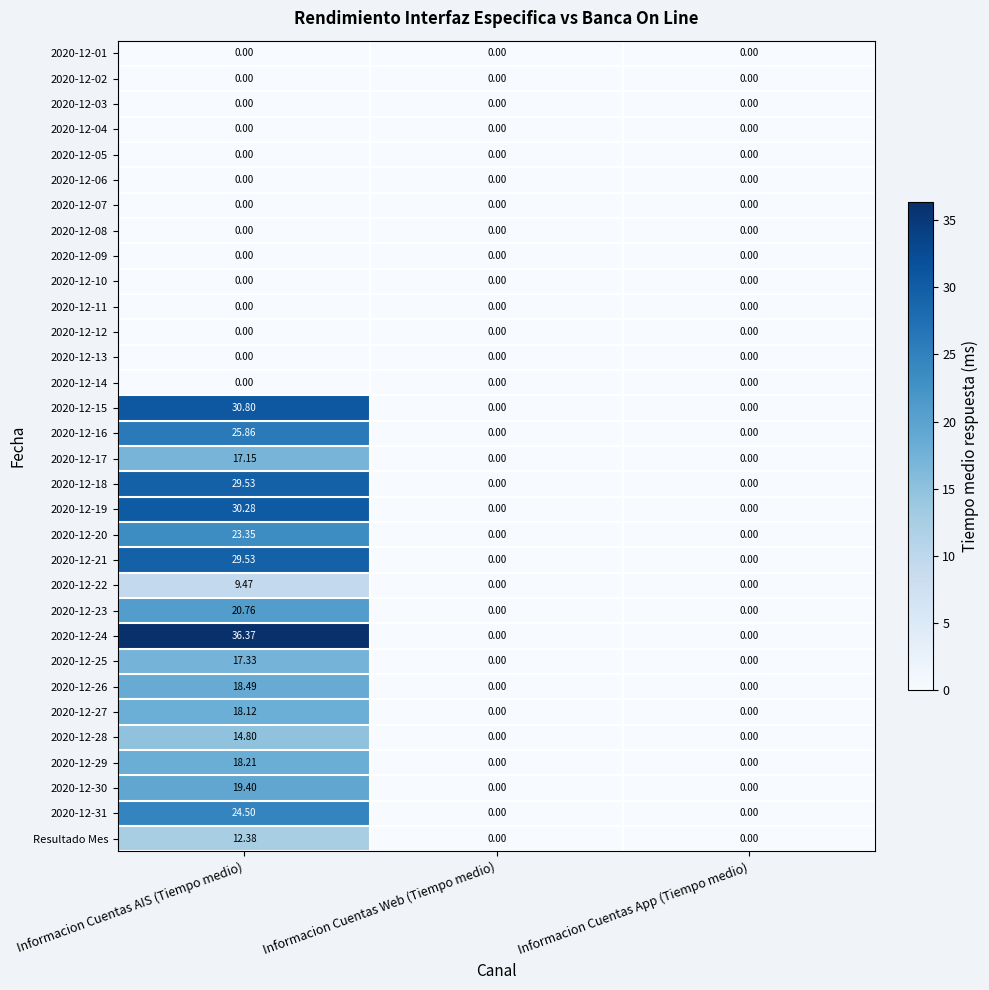

At which category is the sum across all series the highest?

Informacion Cuentas AIS (Tiempo medio)